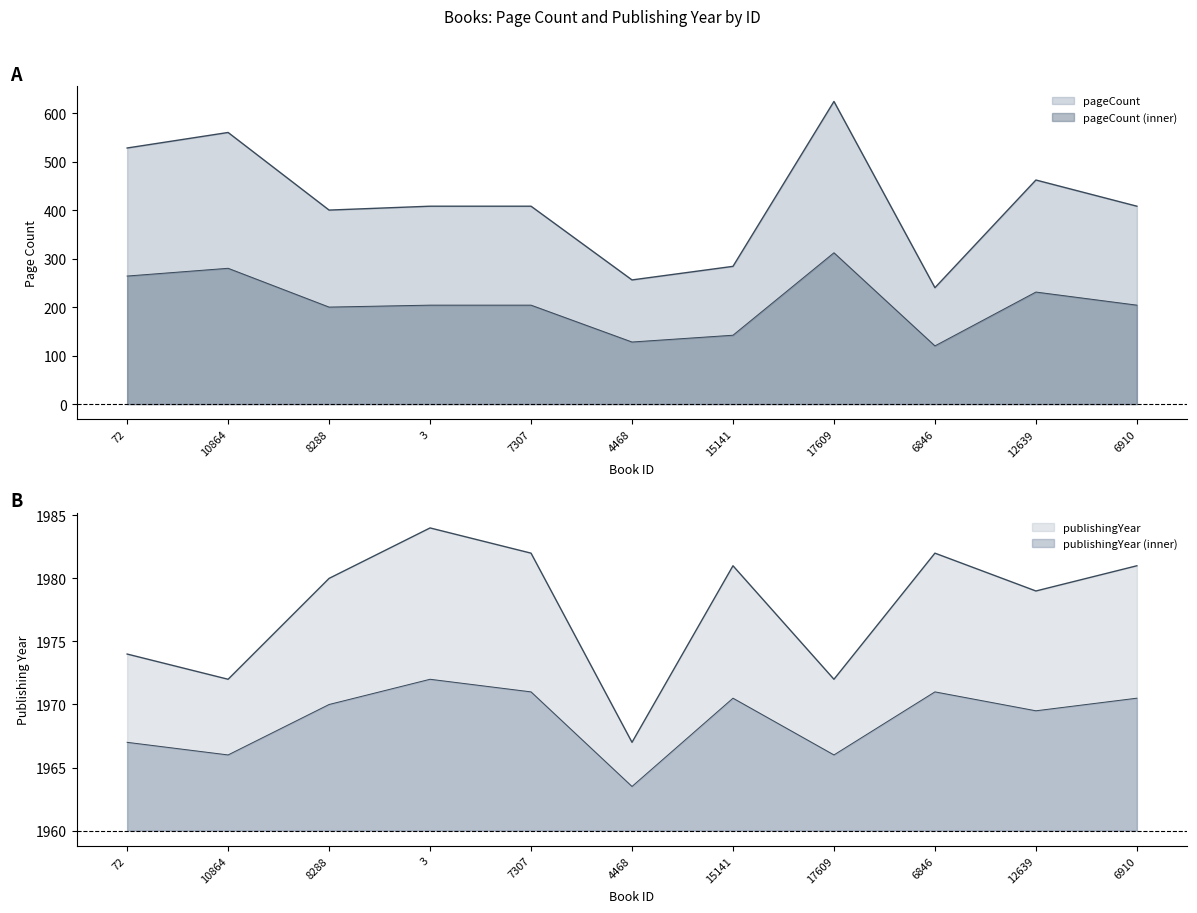

How many data points does each series have?

11